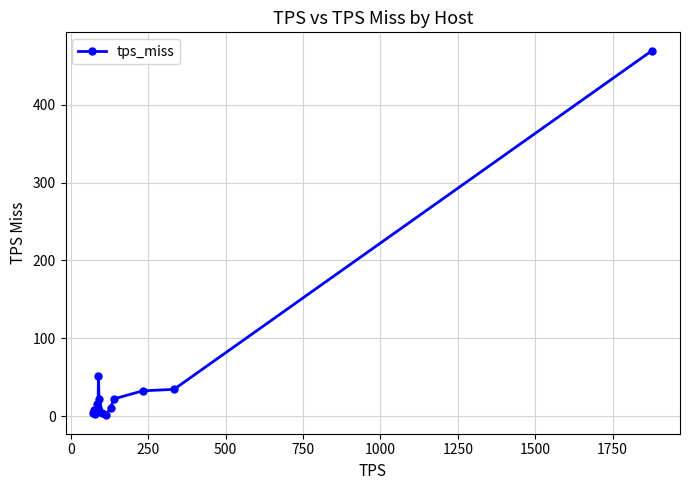

True or false: there are more than 1 points higher than both neighbors.

True